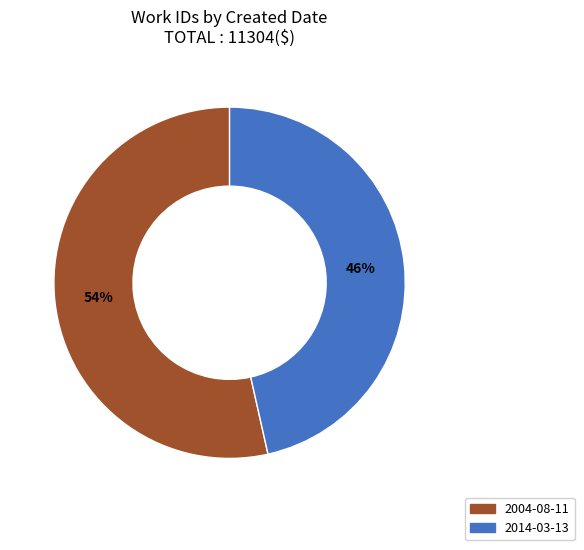

Is it true that 2004-08-11 is 43% of the pie?

False